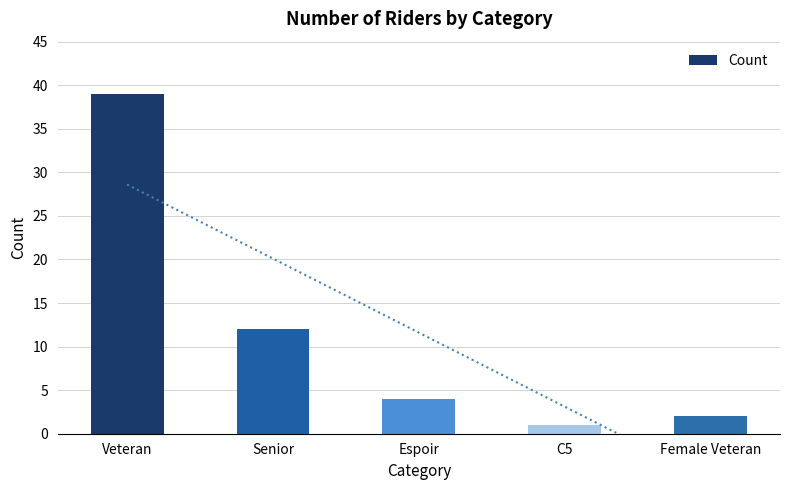

List the labels in order of value, largest first.

Veteran, Senior, Espoir, Female Veteran, C5